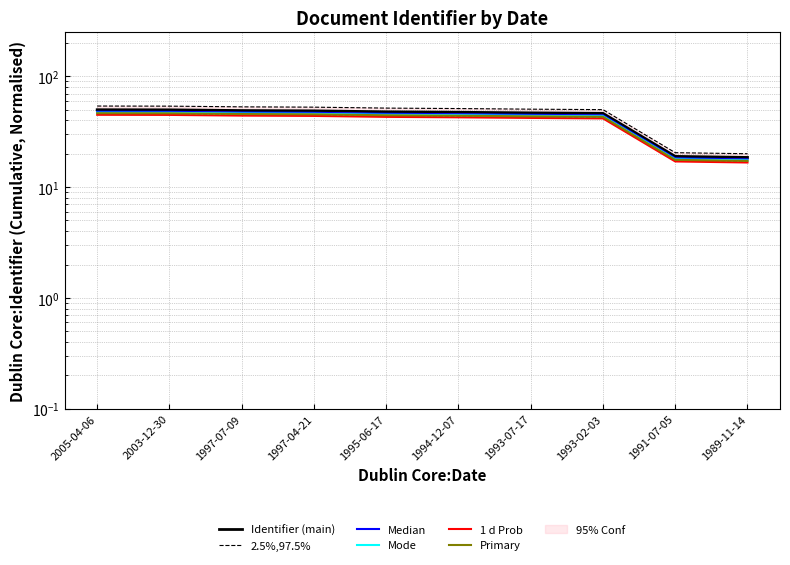

Reading right to left, transcribe all the data shown in this chart.

Identifier (main): 18.5	19.0	46.4	46.9	47.5	47.9	48.8	49.2	49.9	50.0
2.5%,97.5%: 17.1	17.4	42.7	43.1	43.7	44.1	44.9	45.2	45.9	46.0
Median: 17.8	18.2	44.5	45.0	45.6	46.0	46.9	47.2	47.9	48.0
Mode: 17.4	17.8	43.6	44.0	44.6	45.0	45.9	46.2	46.9	47.0
1 d Prob: 16.7	17.1	41.8	42.2	42.7	43.1	44.0	44.2	44.9	45.0
Primary: 17.2	17.6	43.1	43.6	44.1	44.5	45.4	45.7	46.4	46.5